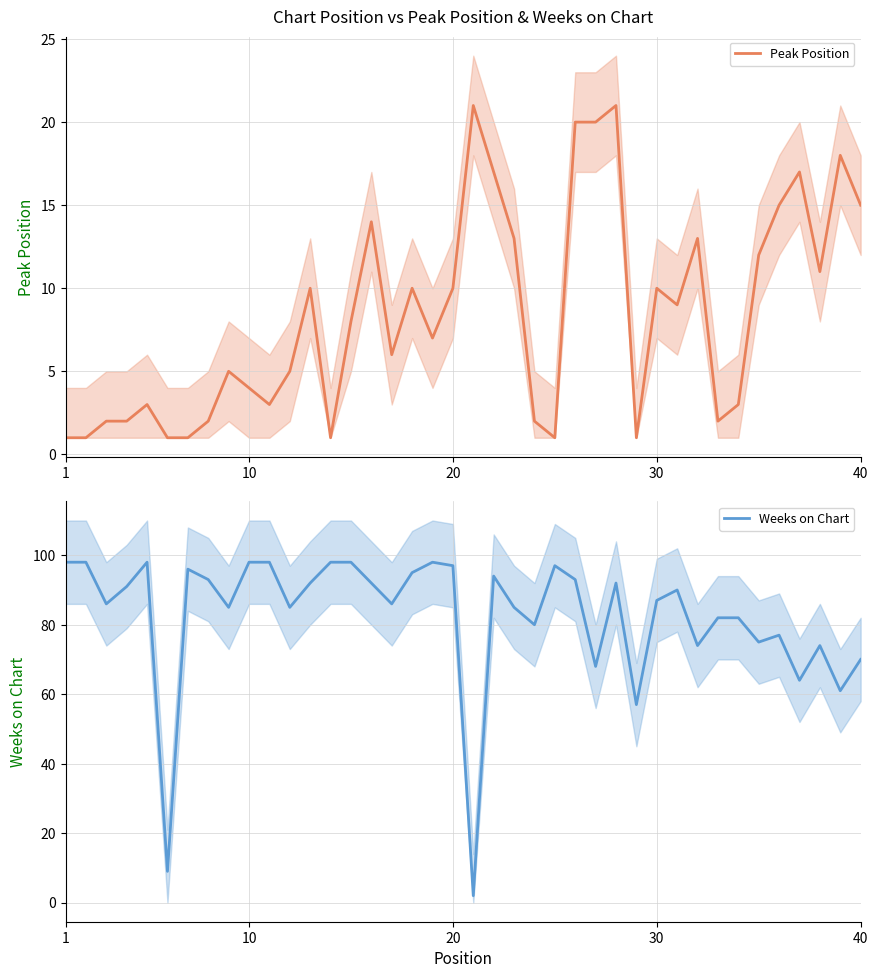

The Weeks on Chart series shows 97 at 20. True or false?

True